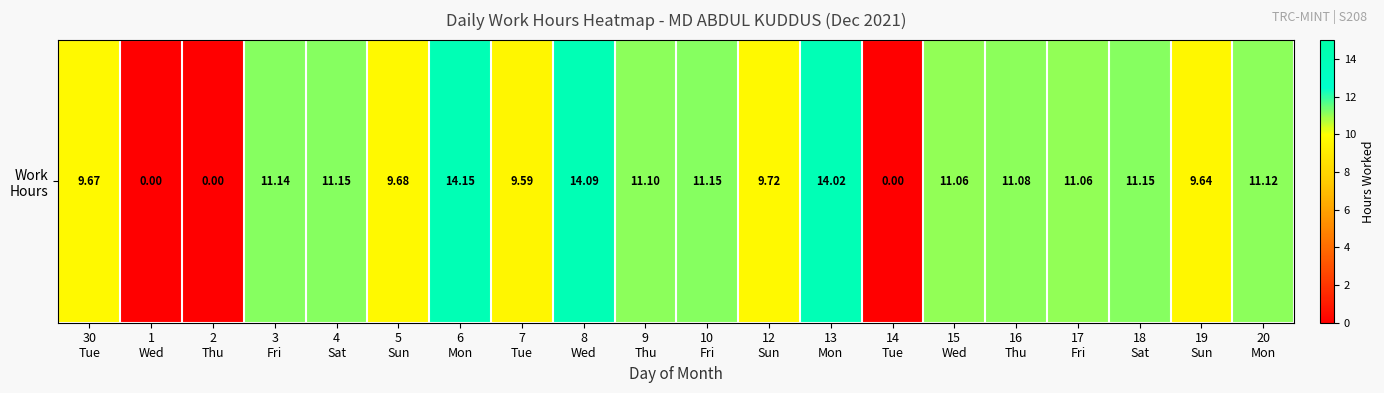

Between 4
Sat and 30
Tue, which is larger?

4
Sat